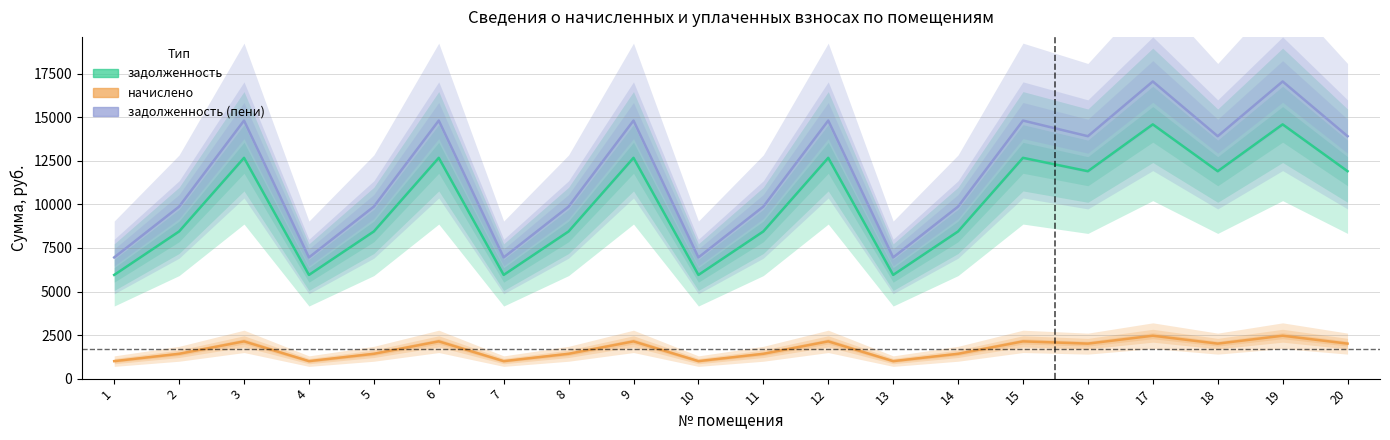

What is the greatest value displayed?

17054.4